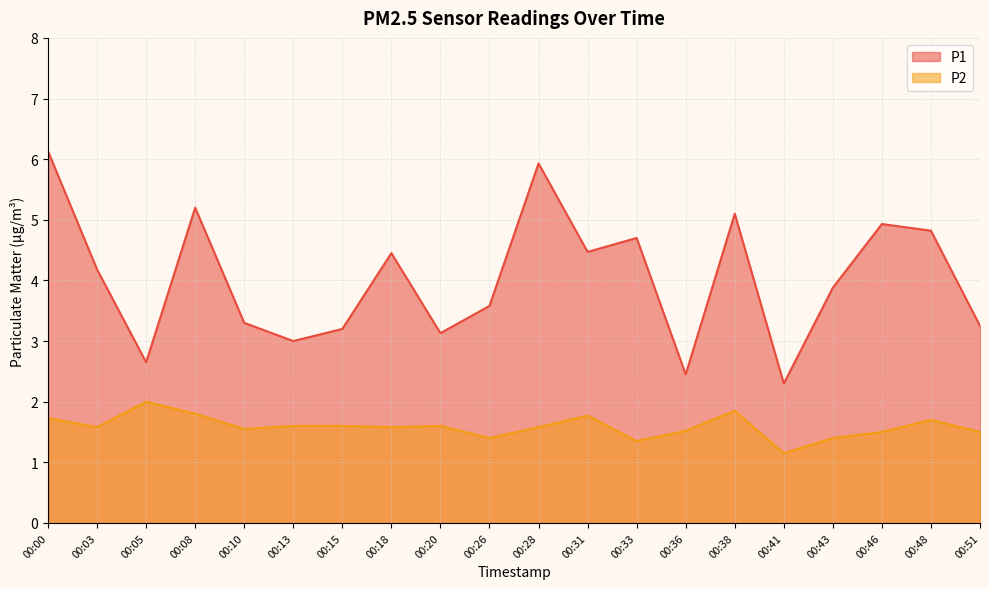

Rank the categories by P2 value from lowest to highest.

00:41, 00:33, 00:26, 00:43, 00:46, 00:51, 00:36, 00:10, 00:03, 00:18, 00:28, 00:13, 00:15, 00:20, 00:48, 00:00, 00:31, 00:08, 00:38, 00:05